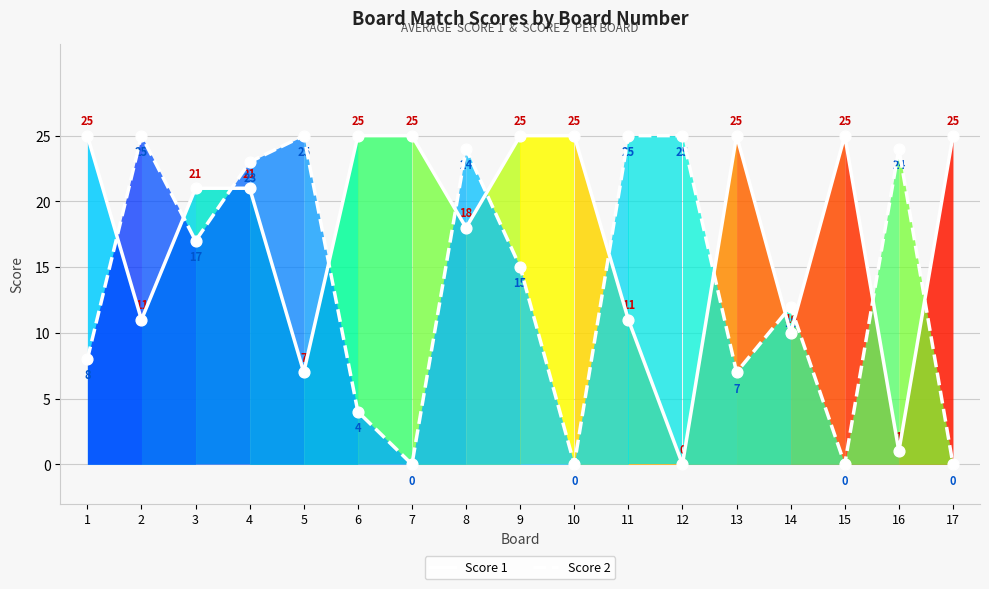

Is the value of Score 2 at 13 greater than the value of Score 1 at 1?

No